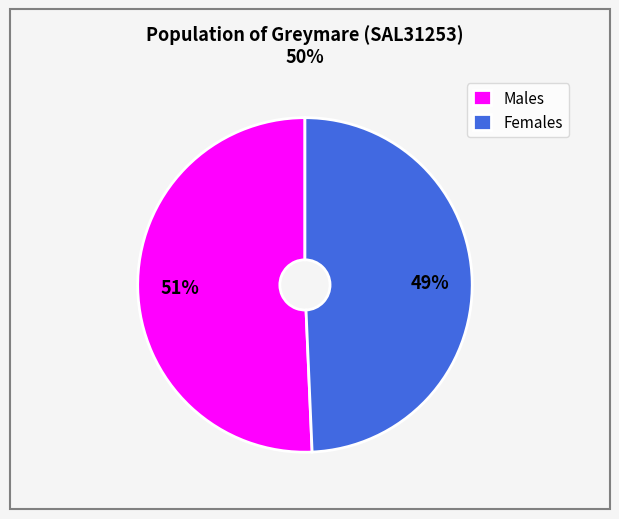

Does any single category account for the majority?

Yes